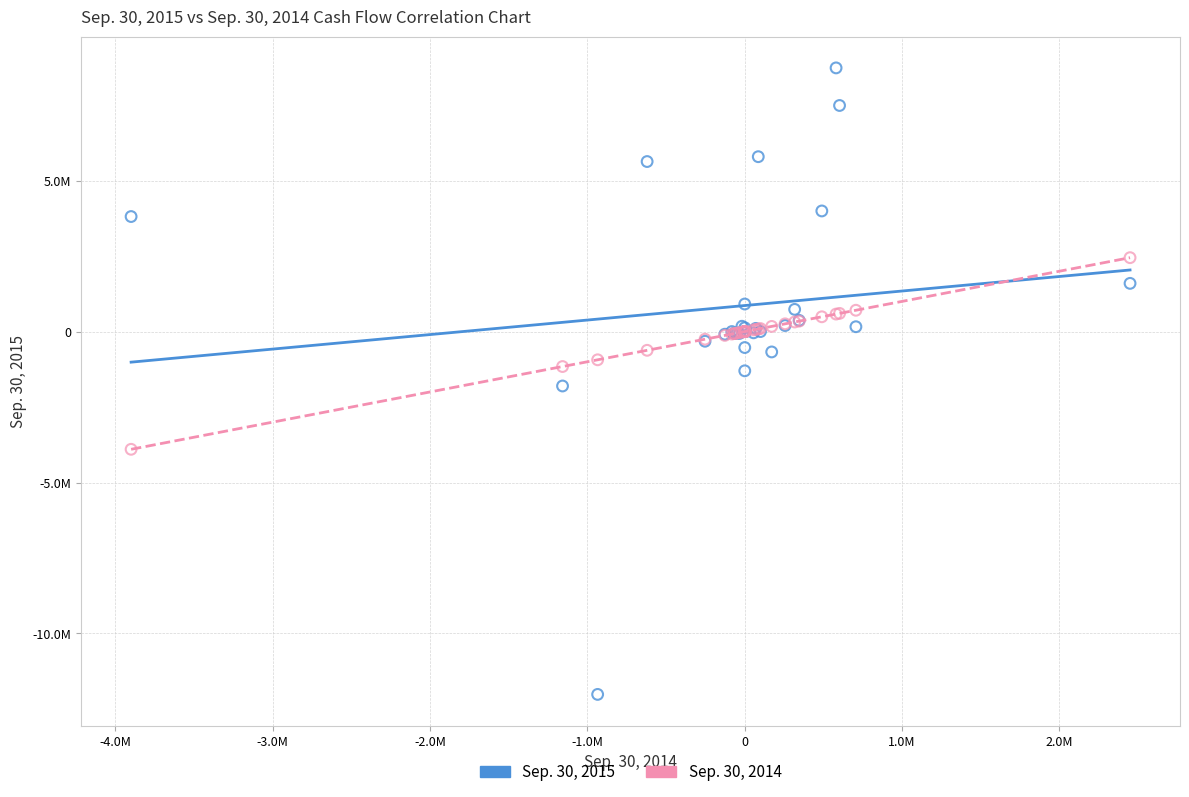

What are all the series names shown in the legend?

Sep. 30, 2015, Sep. 30, 2014